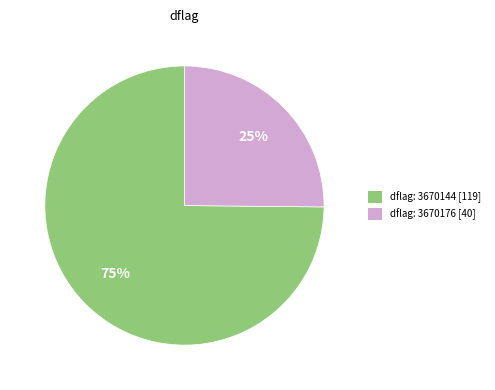

Which slice represents more than half of the pie?

dflag: 3670144 [119]